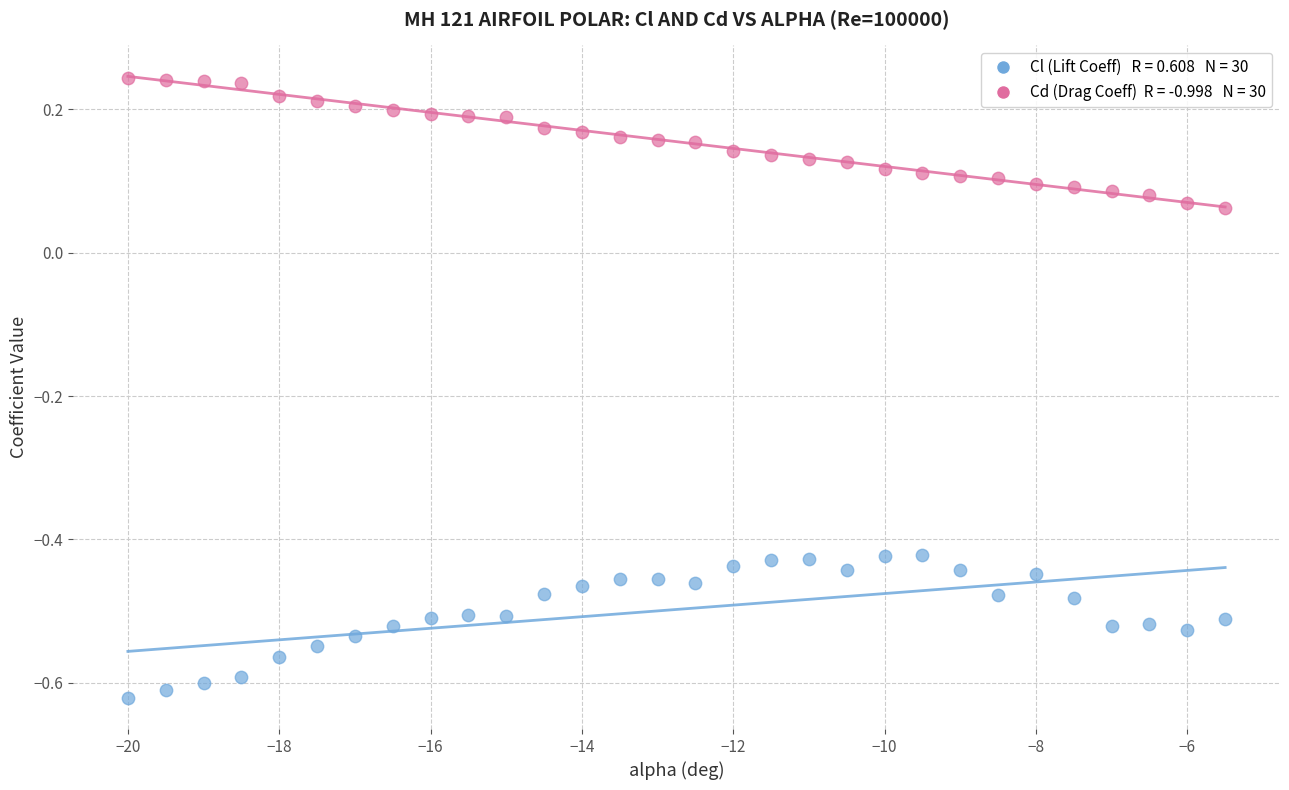

Across all data points, what is the range of Y values (max minus min)?

0.9